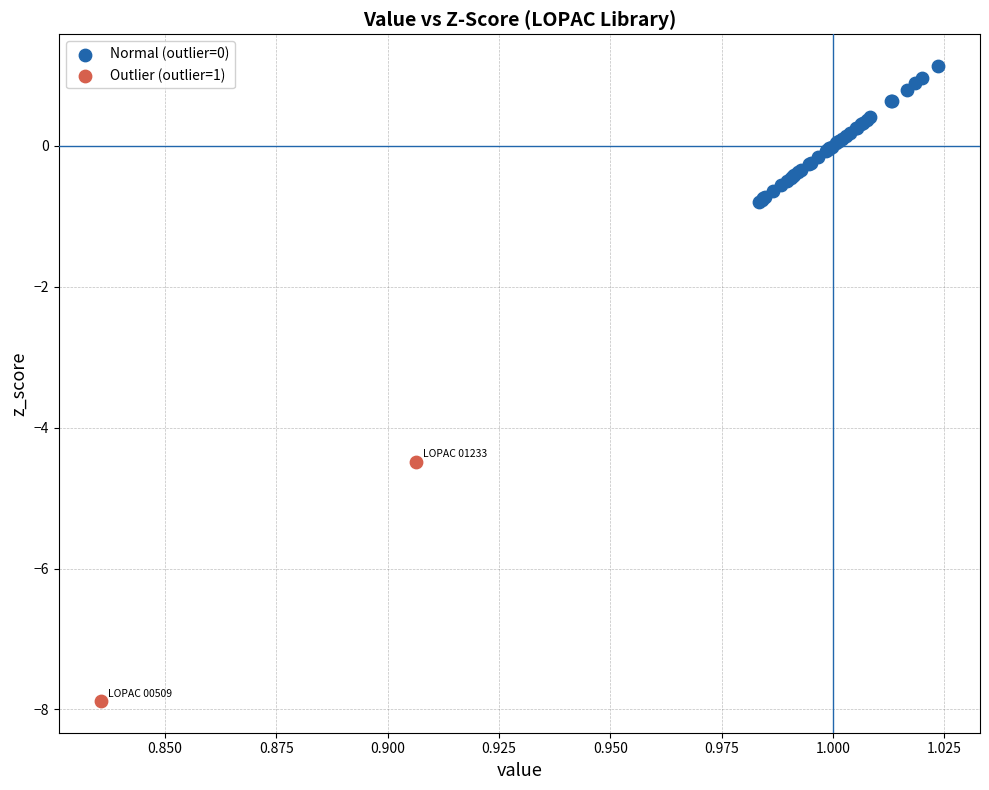

Which series has the widest spread of Y values?

Outlier (outlier=1)